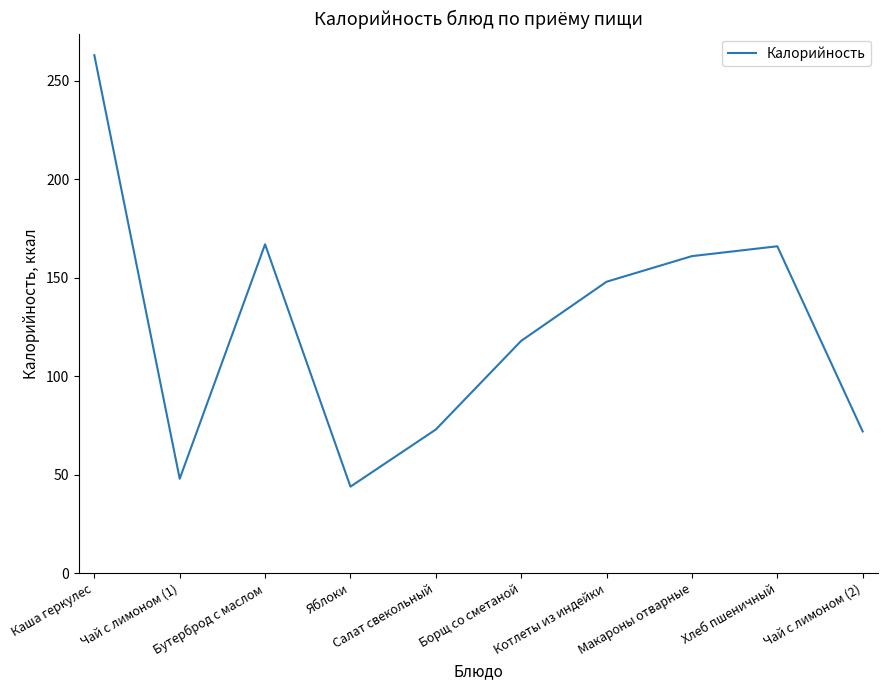

The value at Яблоки is 44. True or false?

True